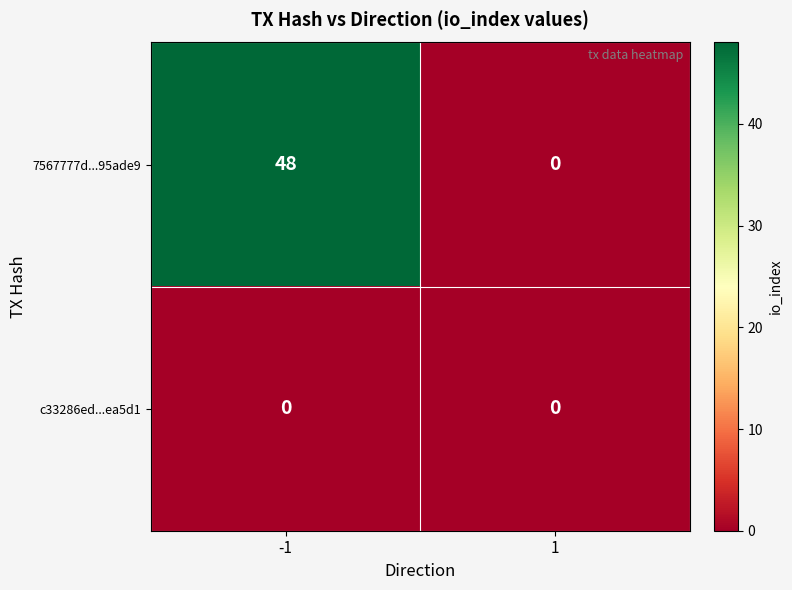

Rank the series by their maximum value, from highest to lowest.

7567777d...95ade9, c33286ed...ea5d1